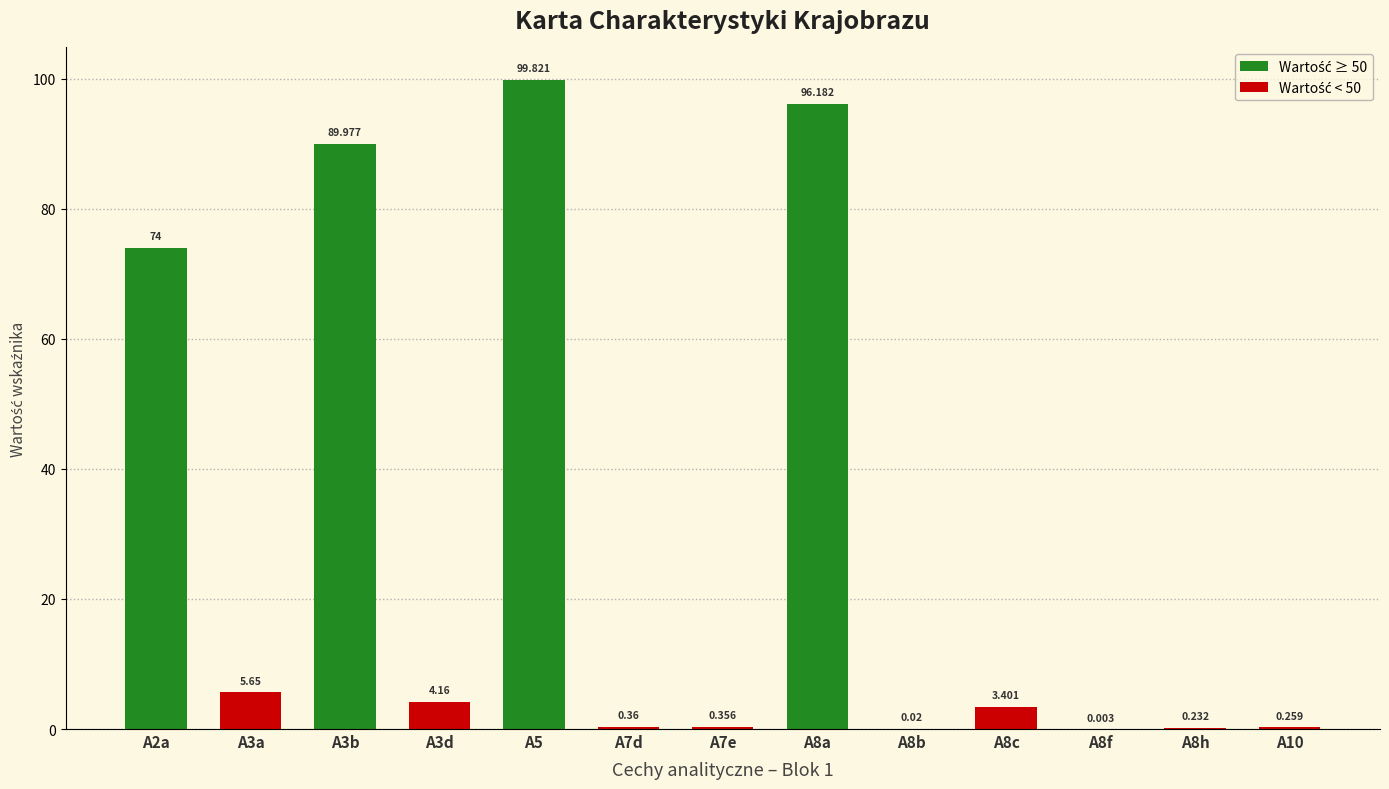

How many data points are above 3?

7